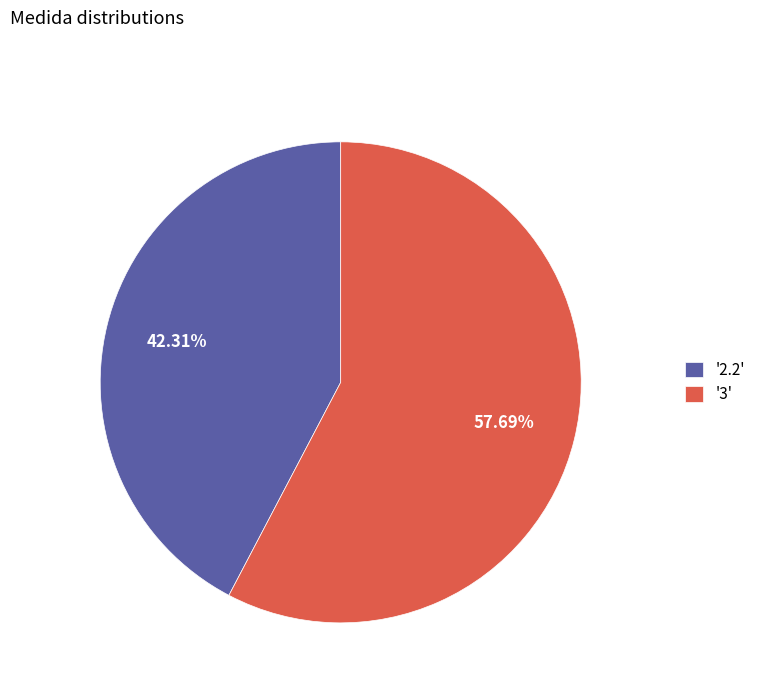

Between '2.2' and '3', which is larger?

'3'